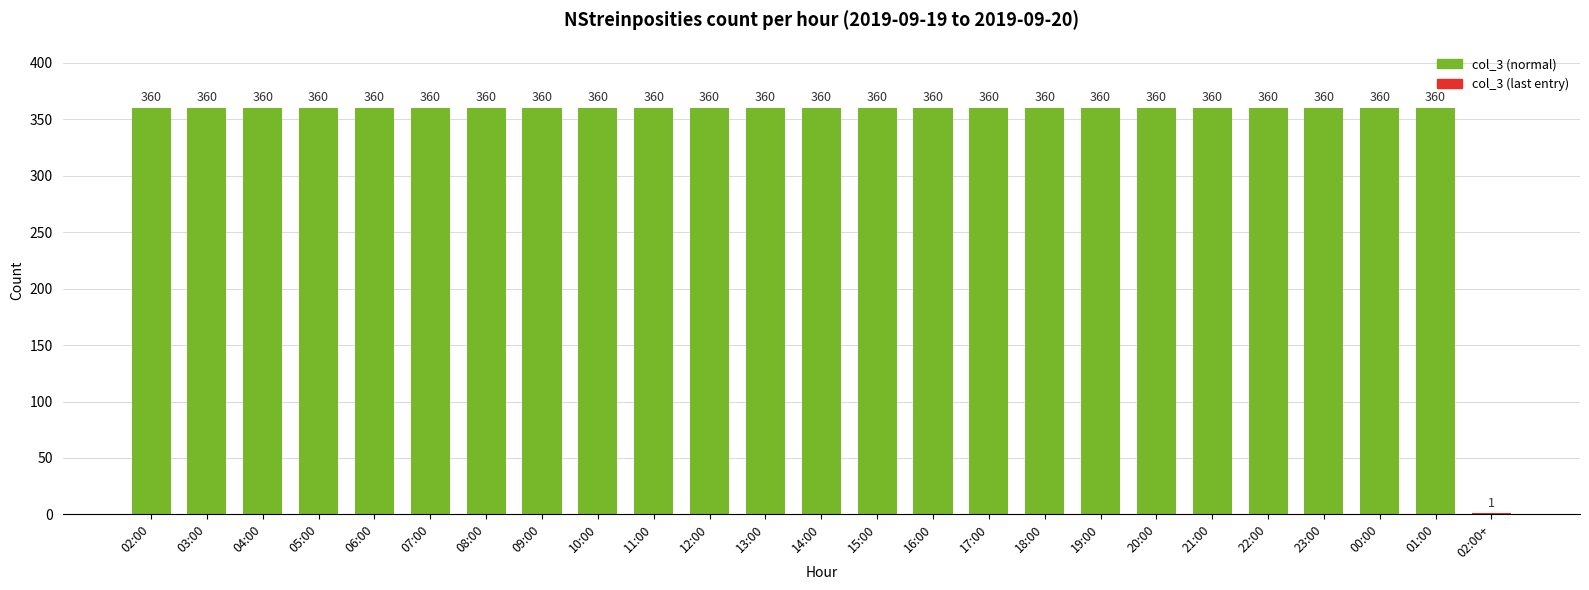

Are the bars horizontal?

No